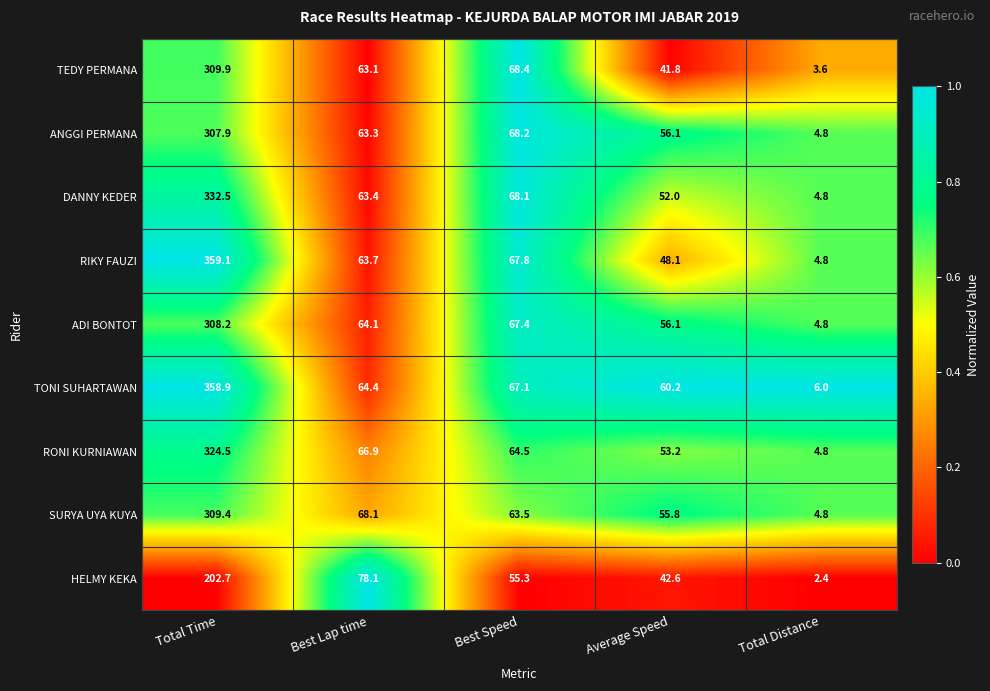

True or false: HELMY KEKA has a value of 42.6 at Average Speed.

True